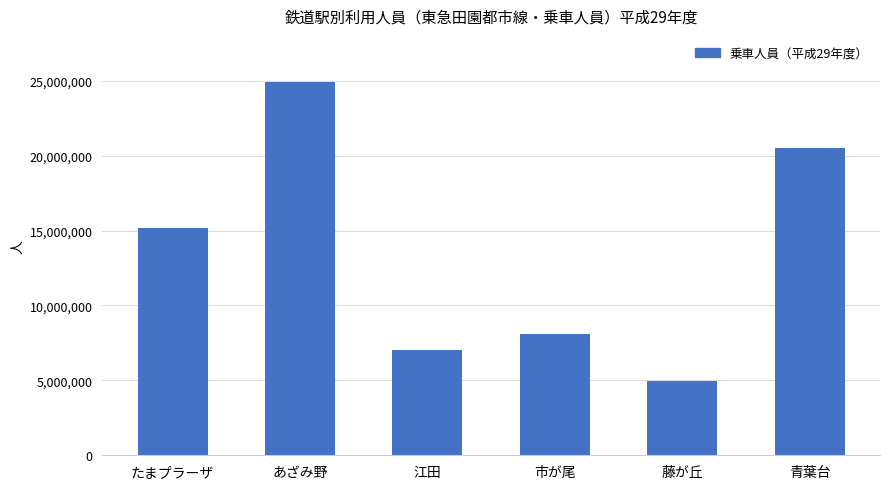

List the labels in order of value, smallest first.

藤が丘, 江田, 市が尾, たまプラーザ, 青葉台, あざみ野